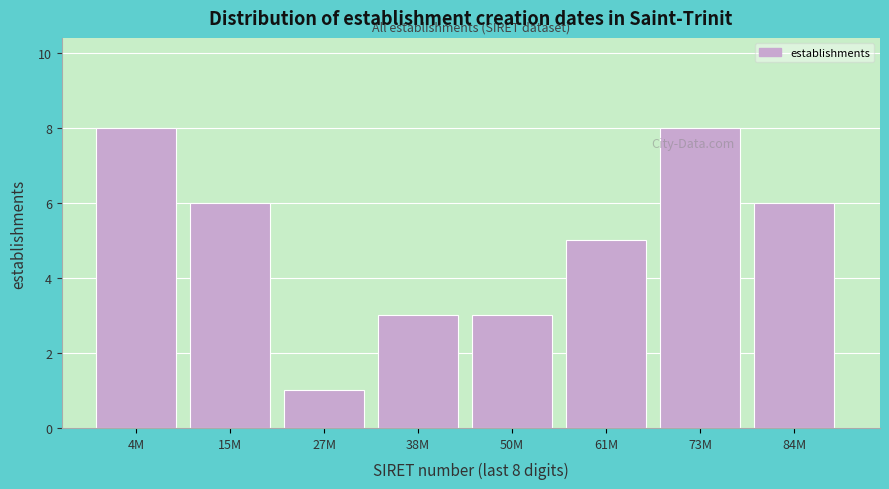

Reading left to right, list all the values displayed in this chart.

8	6	1	3	3	5	8	6